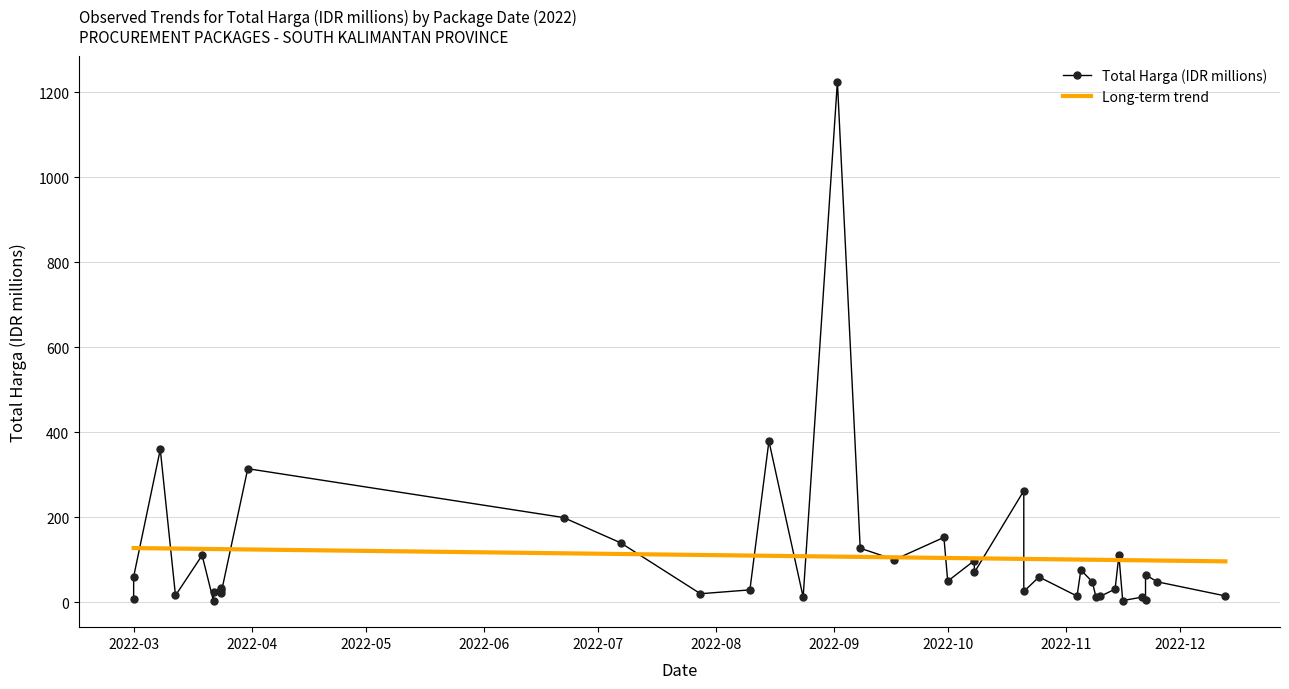

What is the minimum value for Long-term trend?

96.1